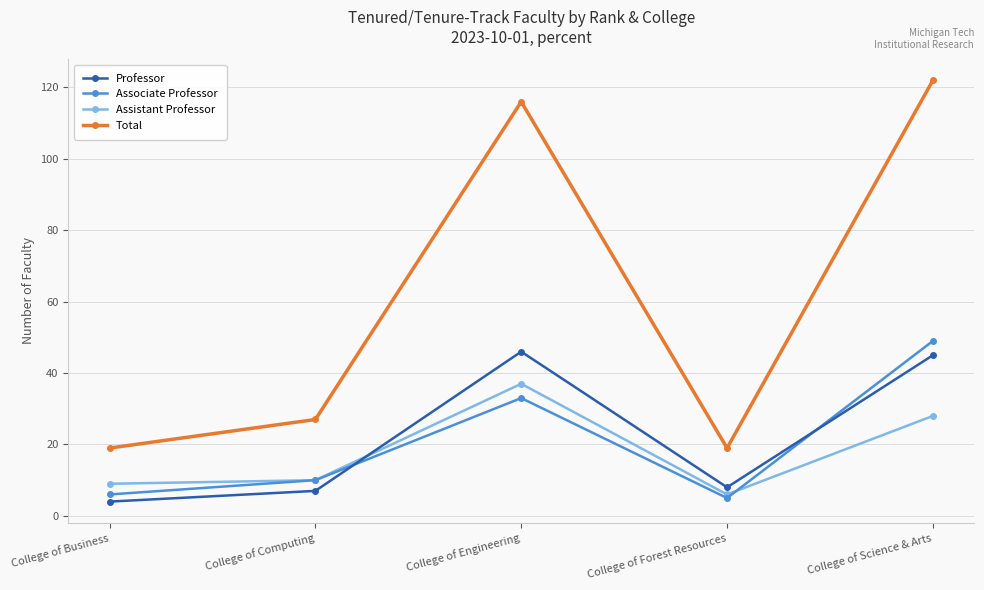

Which label corresponds to the largest value in the chart?

College of Science & Arts